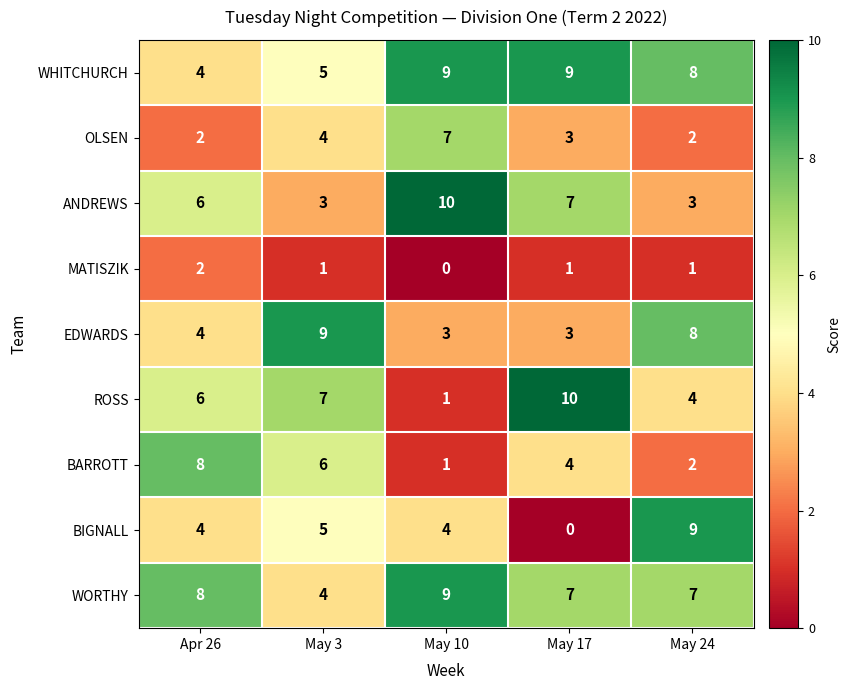

What is the total value across all series at May 17?

44